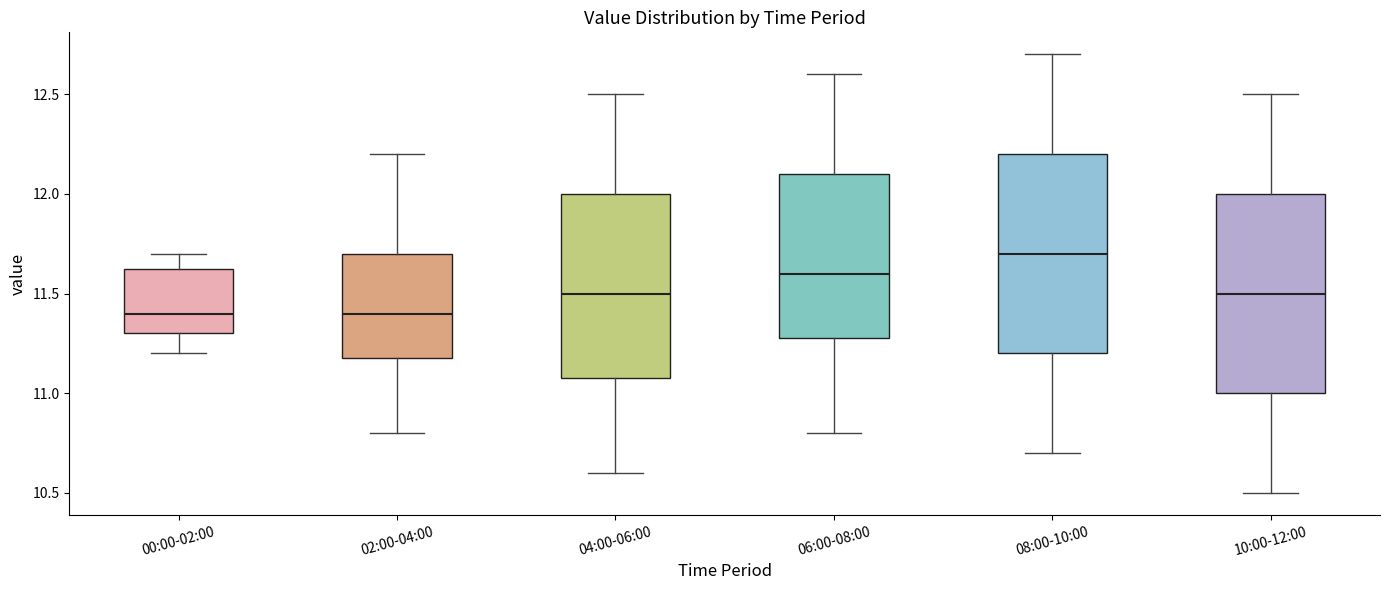

Reading left to right, transcribe this box plot: for each box, give where its median line is, the range the box spans, and where its two whiskers end, as read against the y-axis. The values are not printed on the chart, so give them approximately, as read against the axis.

00:00-02:00: median 11.40, box 11.30 to 11.65, whiskers 11.20 to 11.70
02:00-04:00: median 11.40, box 11.20 to 11.70, whiskers 10.80 to 12.20
04:00-06:00: median 11.50, box 11.10 to 12.00, whiskers 10.60 to 12.50
06:00-08:00: median 11.60, box 11.30 to 12.10, whiskers 10.80 to 12.60
08:00-10:00: median 11.70, box 11.20 to 12.20, whiskers 10.70 to 12.70
10:00-12:00: median 11.50, box 11.00 to 12.00, whiskers 10.50 to 12.50